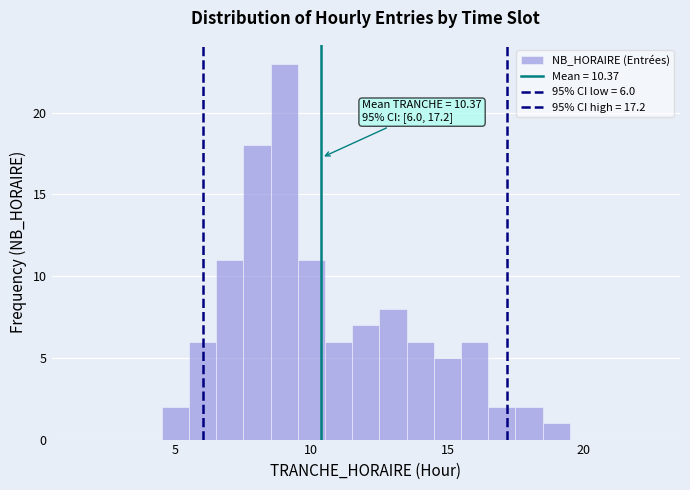

Around what value on the x-axis is the tallest bar? Give the approximate position of its centre, as read against the axis.

9.0